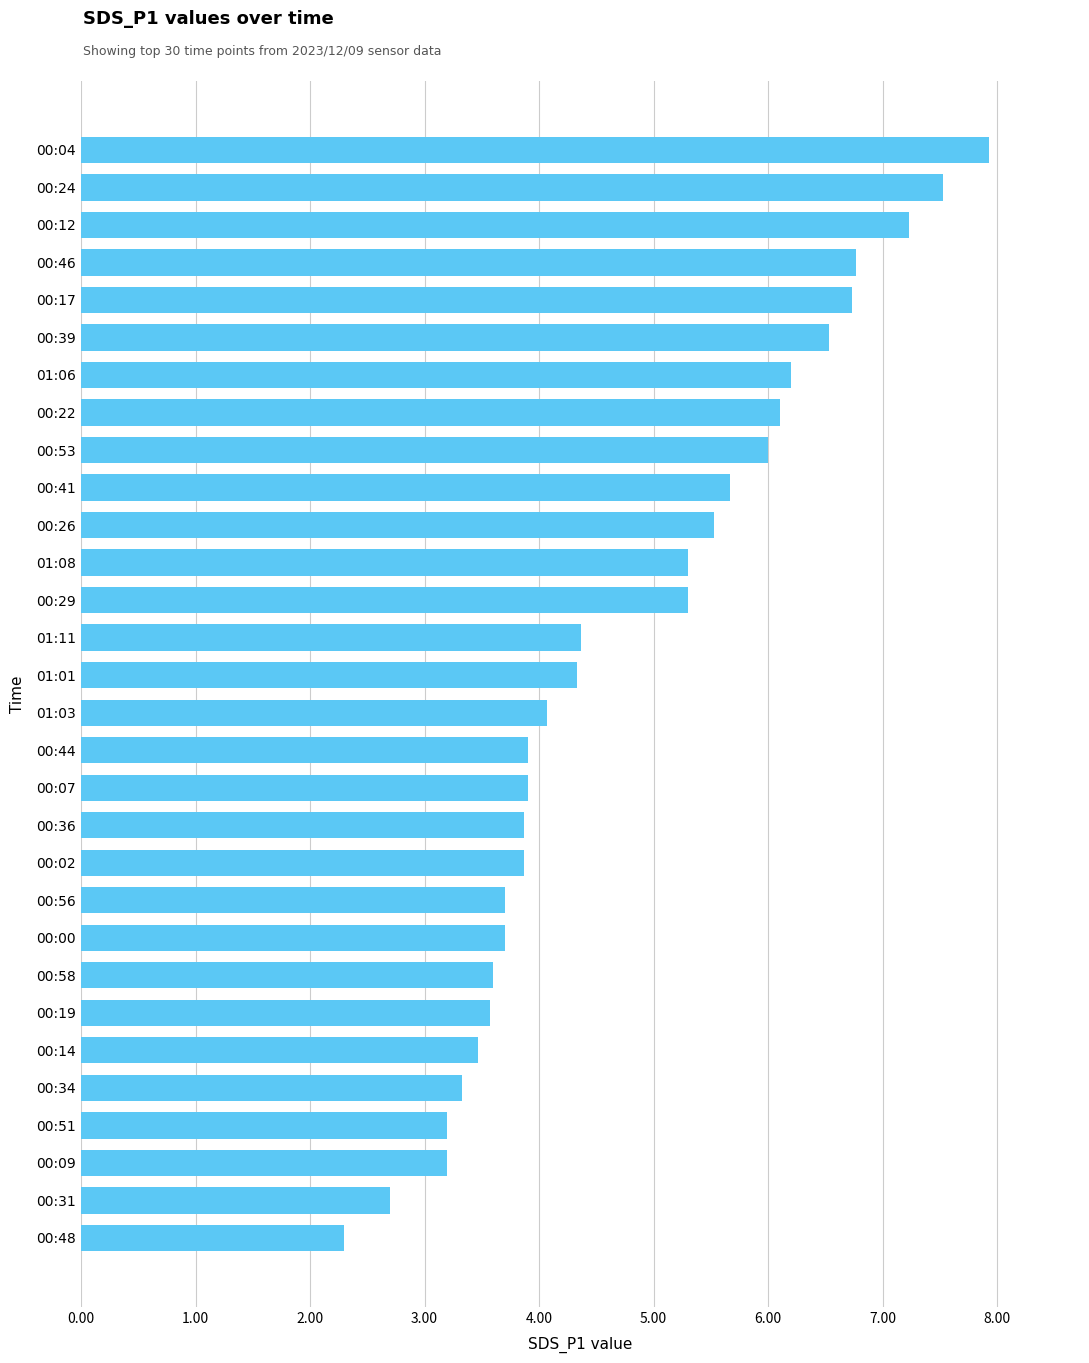

The value at 00:29 is 9.1. True or false?

False